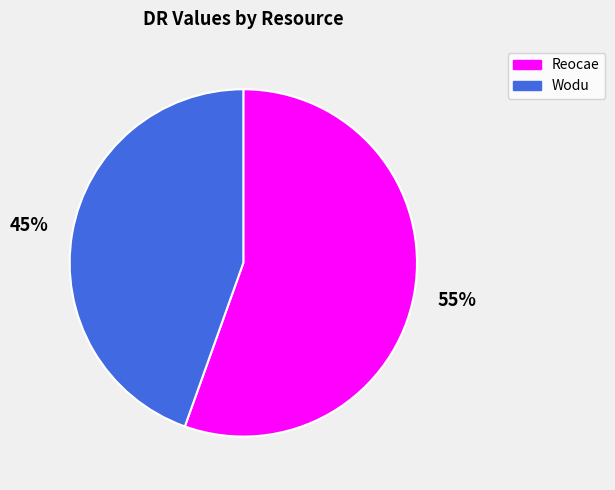

What is the largest slice in the pie chart?

Reocae